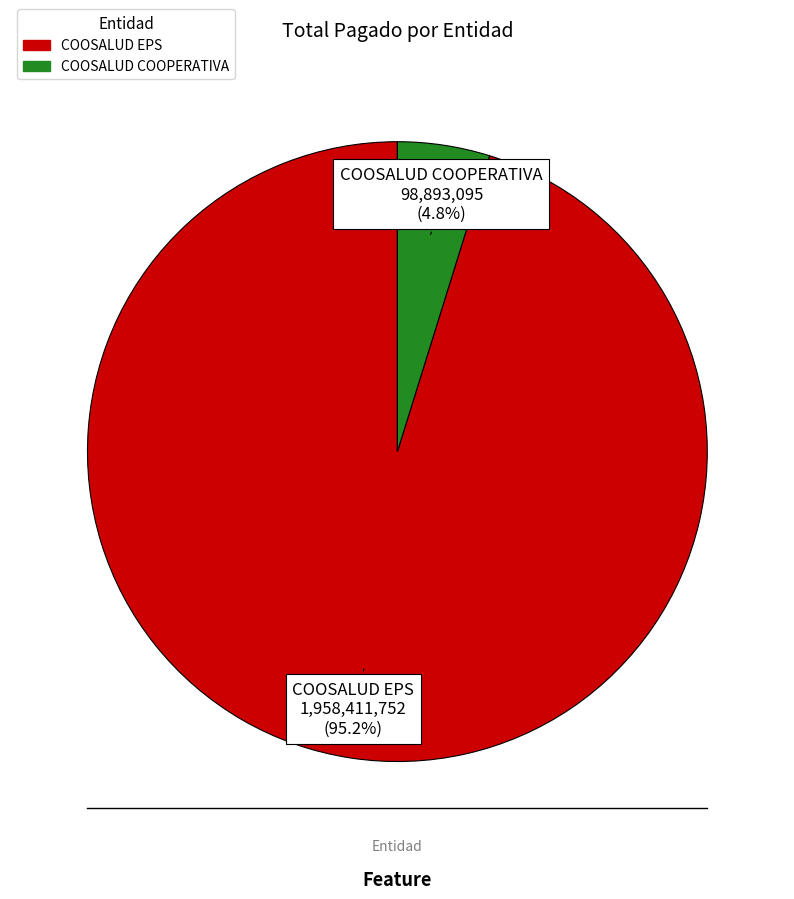

To the nearest percent, what is the difference between the COOSALUD COOPERATIVA and COOSALUD EPS slice percentages?

90%